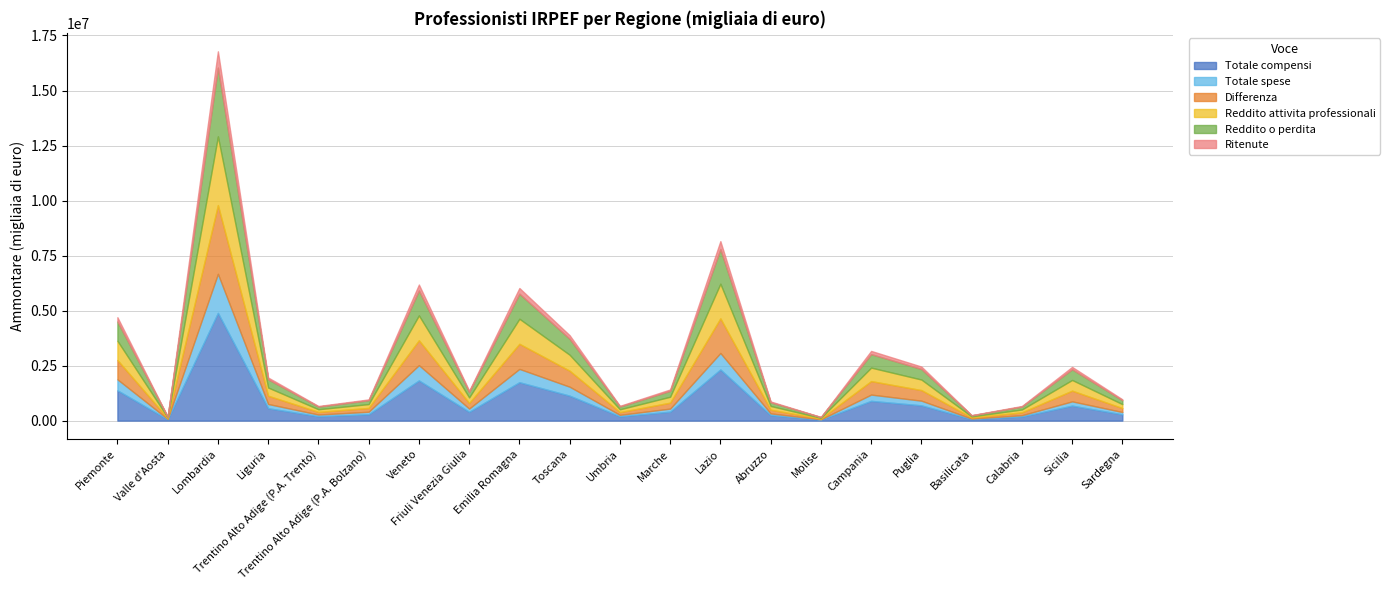

What is the label of the 7th point from the right?

Molise